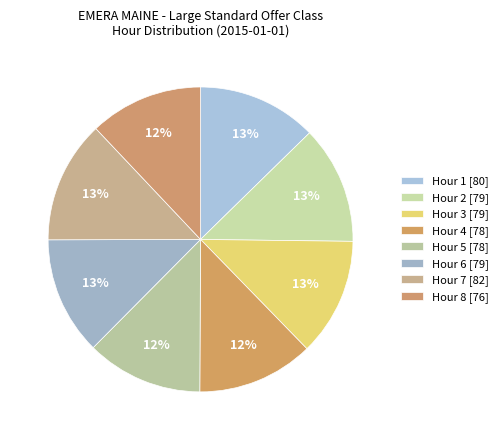

How many segments does this pie chart have?

8